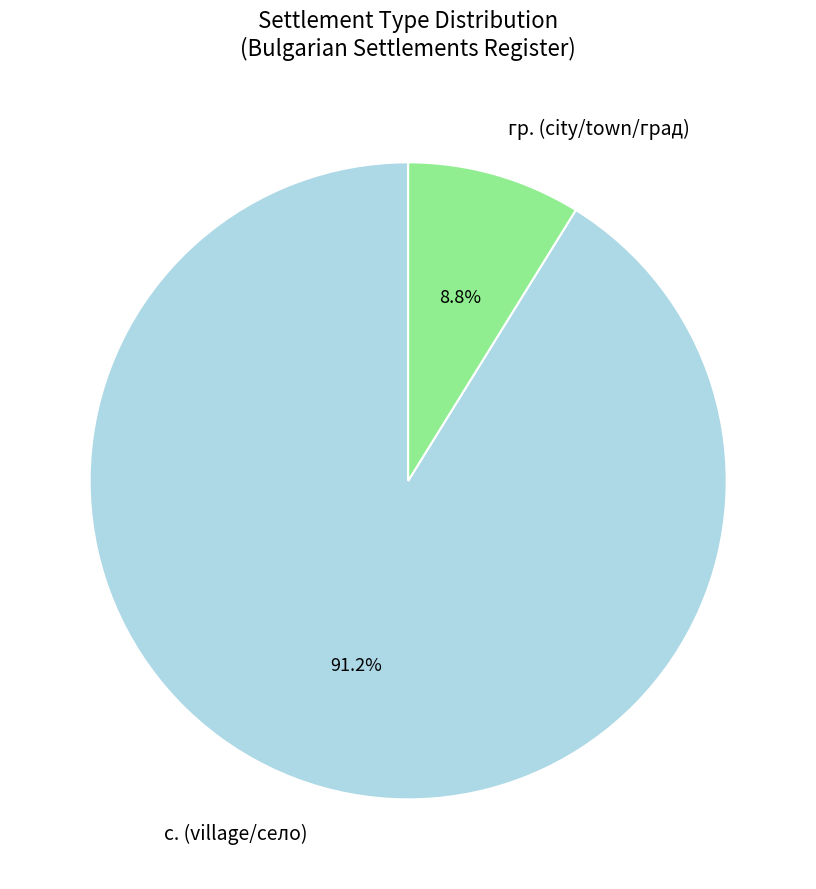

Is there a majority slice in this chart?

Yes